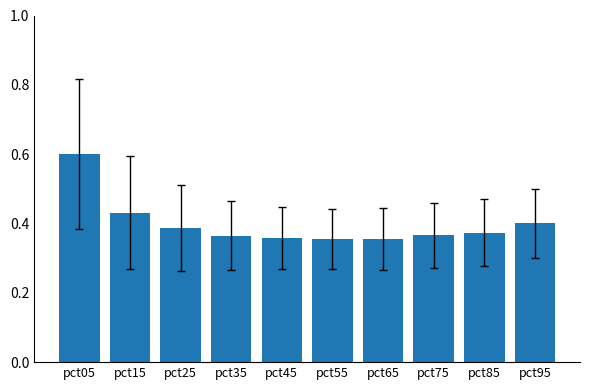

Between pct25 and pct45, which is larger?

pct25